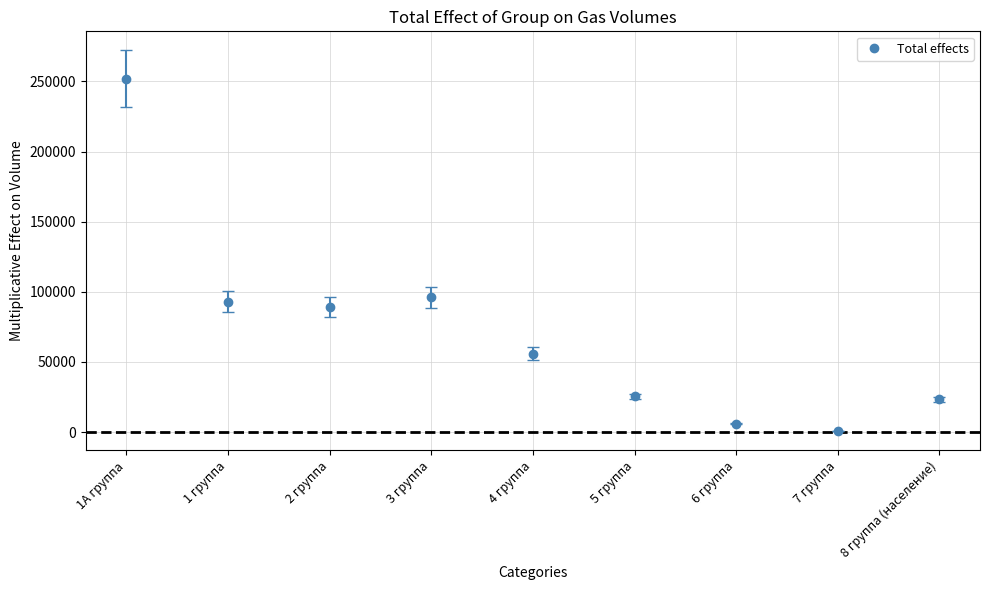

How many data points are less than 55951?

4